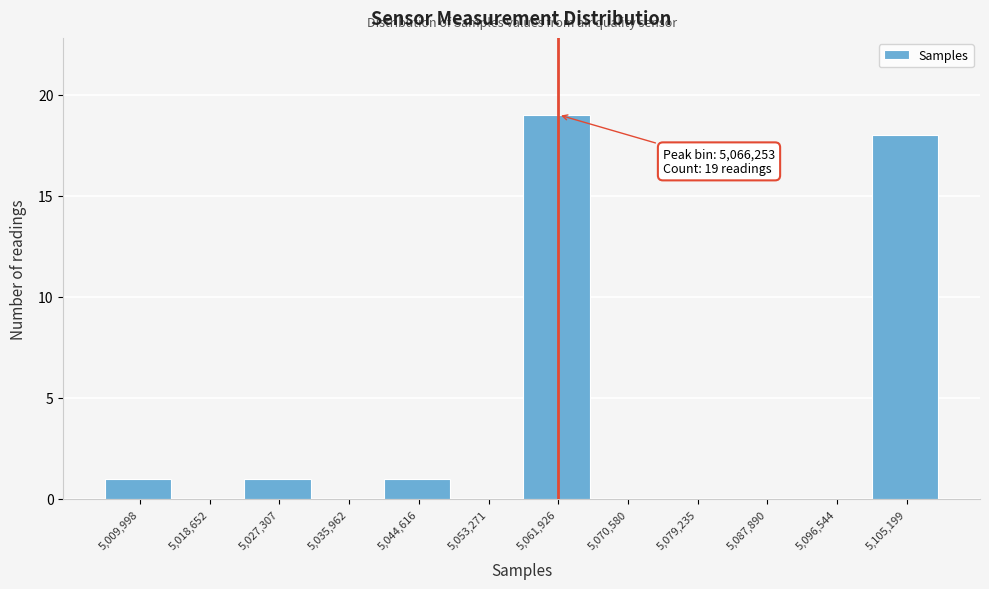

Reading right to left, extract all data points from this chart.

5,105,199=18	5,096,544=0	5,087,890=0	5,079,235=0	5,070,580=0	5,061,926=19	5,053,271=0	5,044,616=1	5,035,962=0	5,027,307=1	5,018,652=0	5,009,998=1